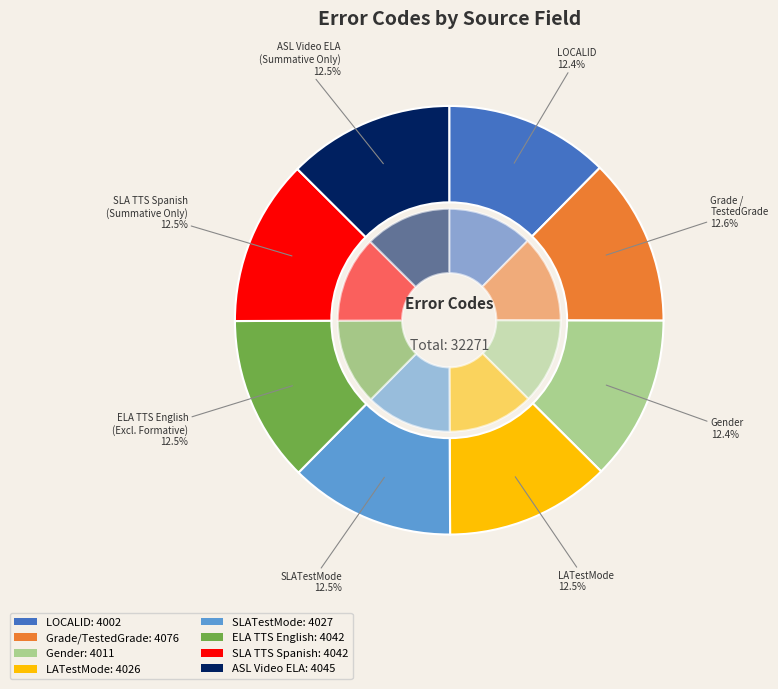

What is the change in value from SLATestMode to SLA TTS Spanish (Summative Only)?

+15